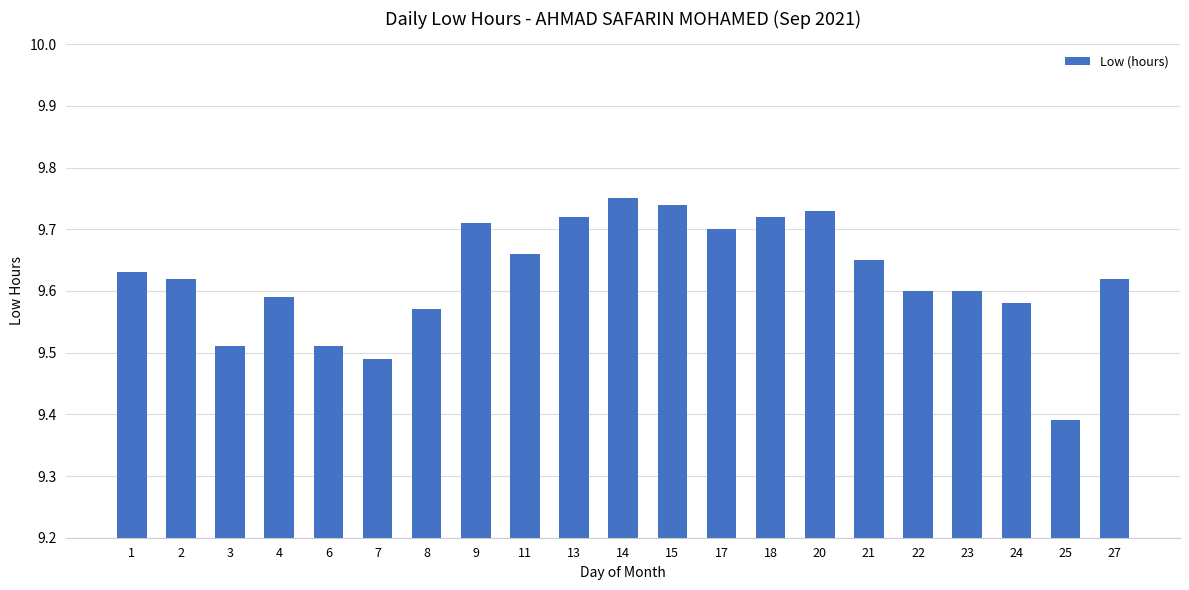

True or false: the data shows 3.6 at 14.

False